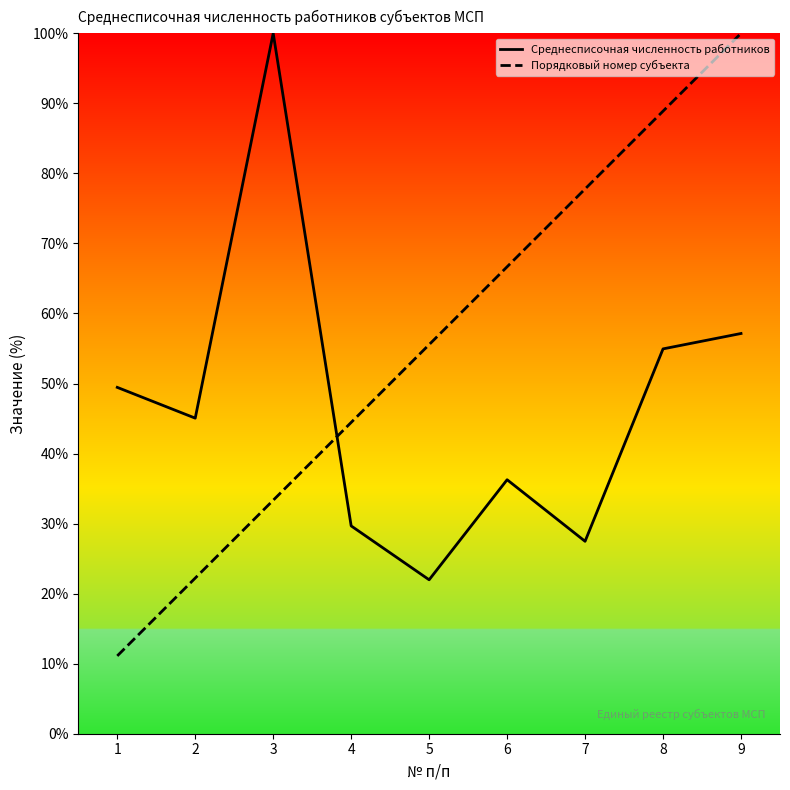

Which has a higher value, 3 or 1?

3